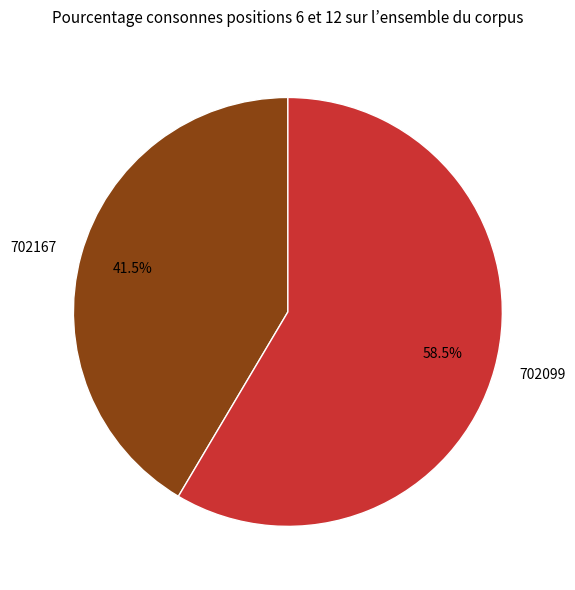

To the nearest percent, what is the difference between the 702099 and 702167 slice percentages?

17%